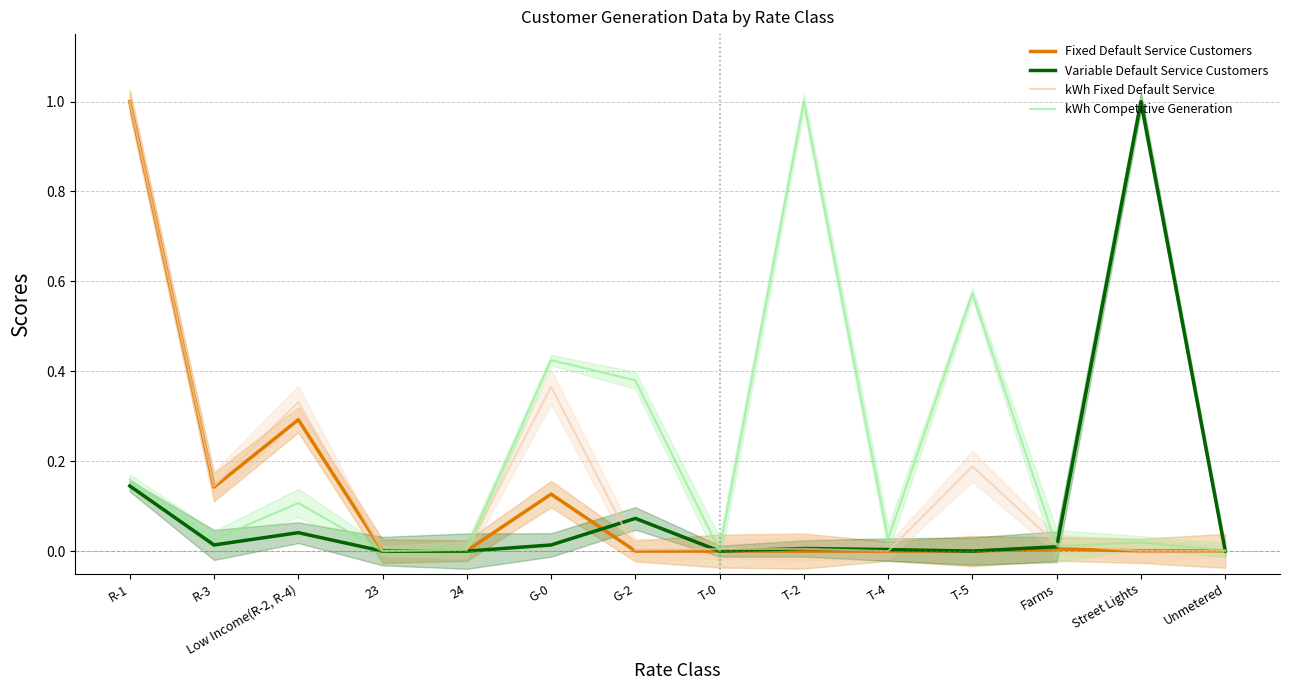

Is it true that kWh Fixed Default Service equals 0.0 at 23?

False